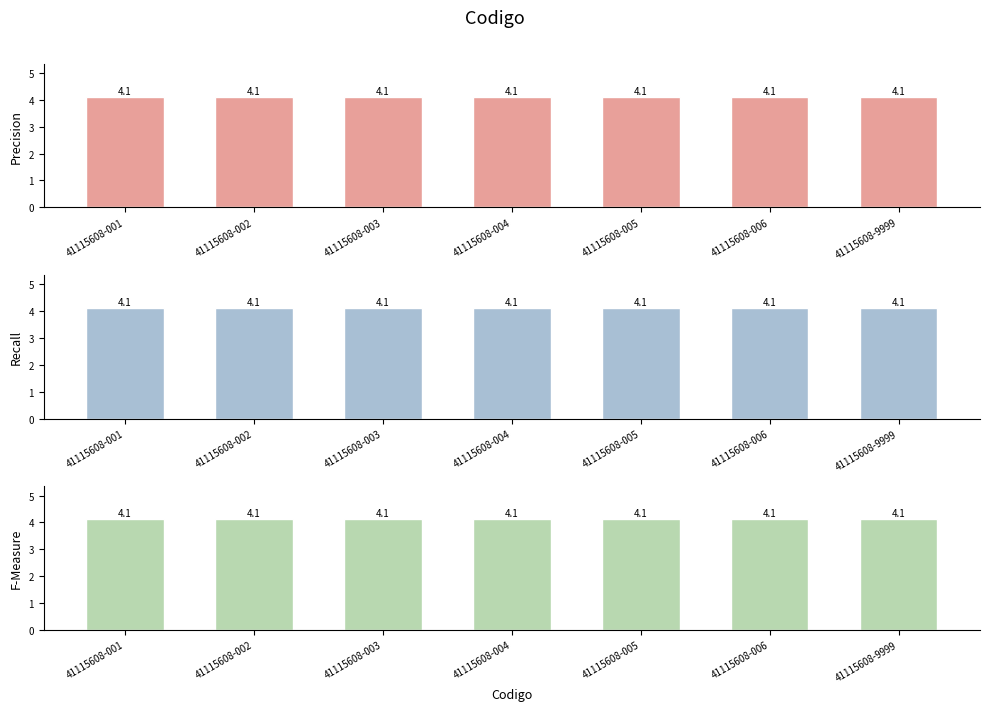

Which series changed the most between 41115608-002 and 41115608-004?

n1_codigo